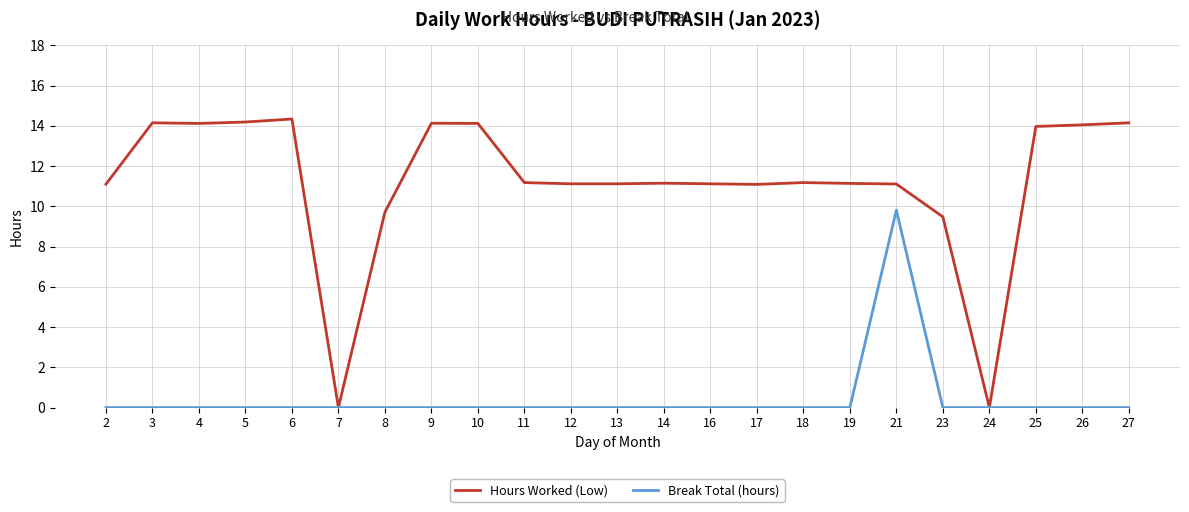

At 3, list the series in order from largest to smallest.

Hours Worked (Low), Break Total (hours)